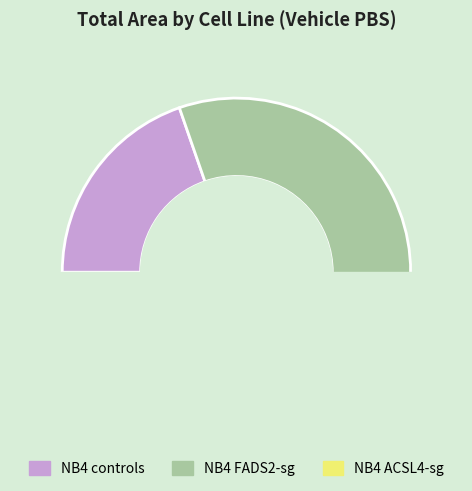

Combined, do NB4 ACSL4-sg and NB4 FADS2-sg account for over 50%?

Yes